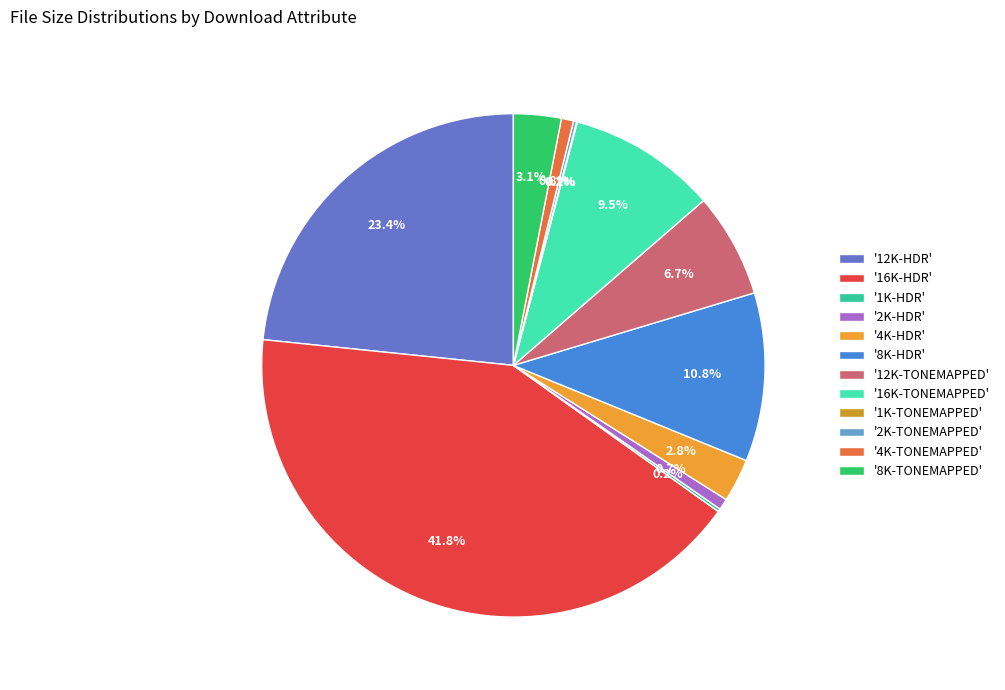

Which category has the biggest portion of the pie?

'16K-HDR'